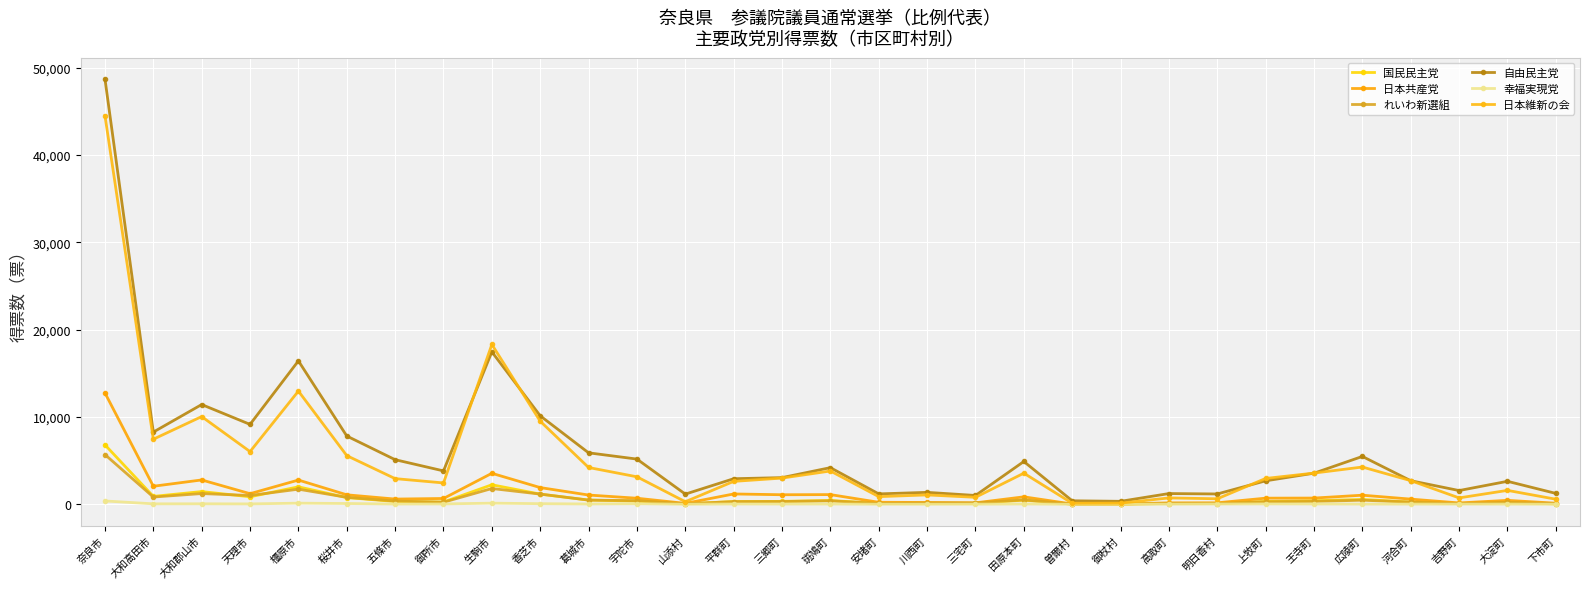

What is the highest value of the 日本共産党 series?

12750.2